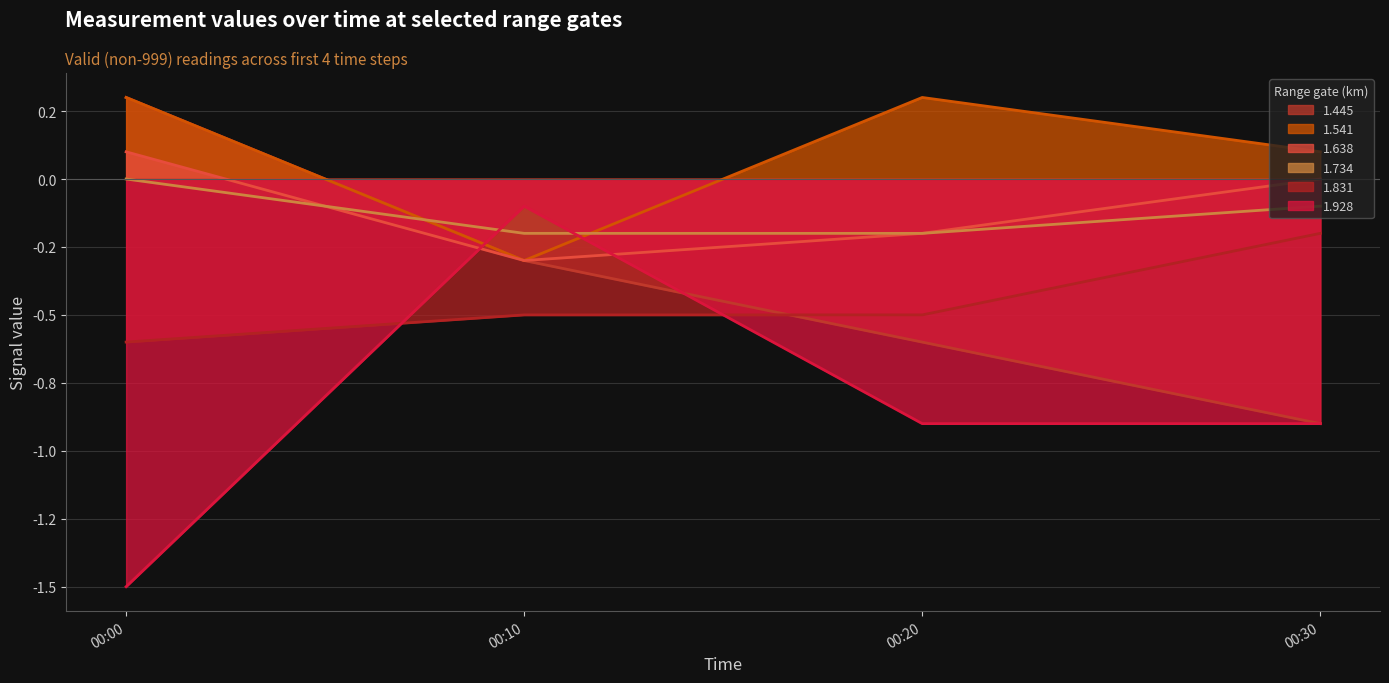

What is the minimum value for 1.928?

-1.5